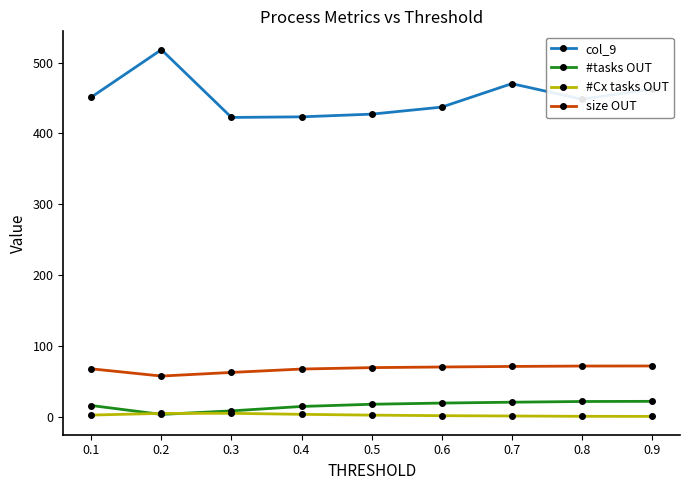

What is the spread (max minus min) of values at 0.7?

468.7